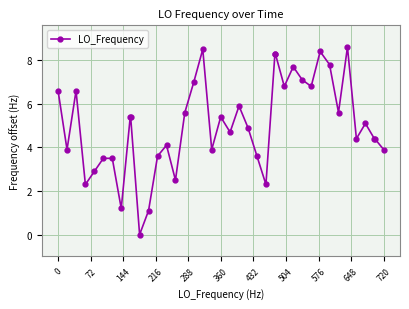

What is the value of the 17th point from the left?

7.0